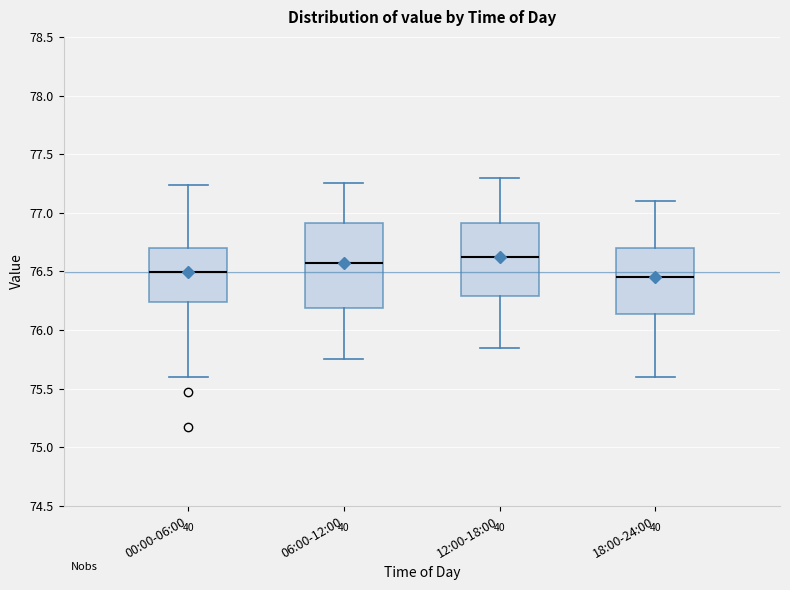

Comparing the boxes themselves (not the whiskers), which one is the tallest?

06:00-12:00